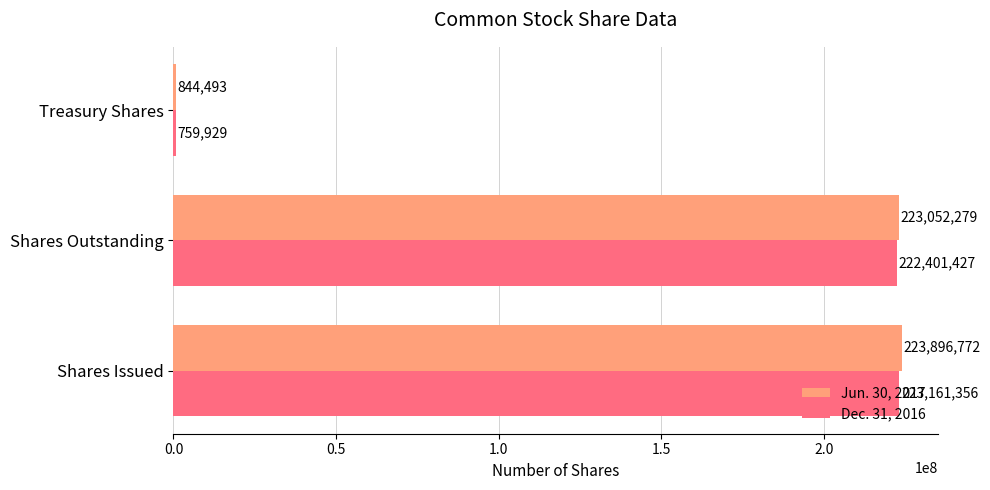

What is the difference between the second highest and minimum values in the Dec. 31, 2016 series?

221641498